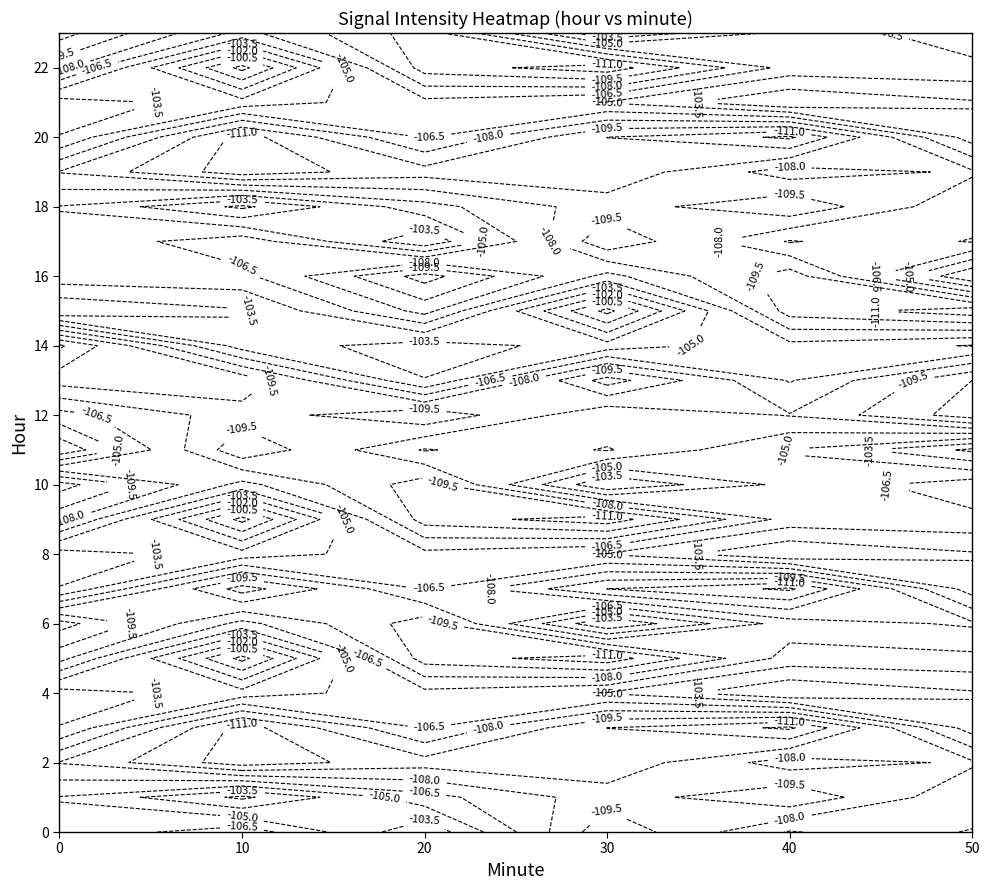

The 7 series shows -111.7 at 1. True or false?

True